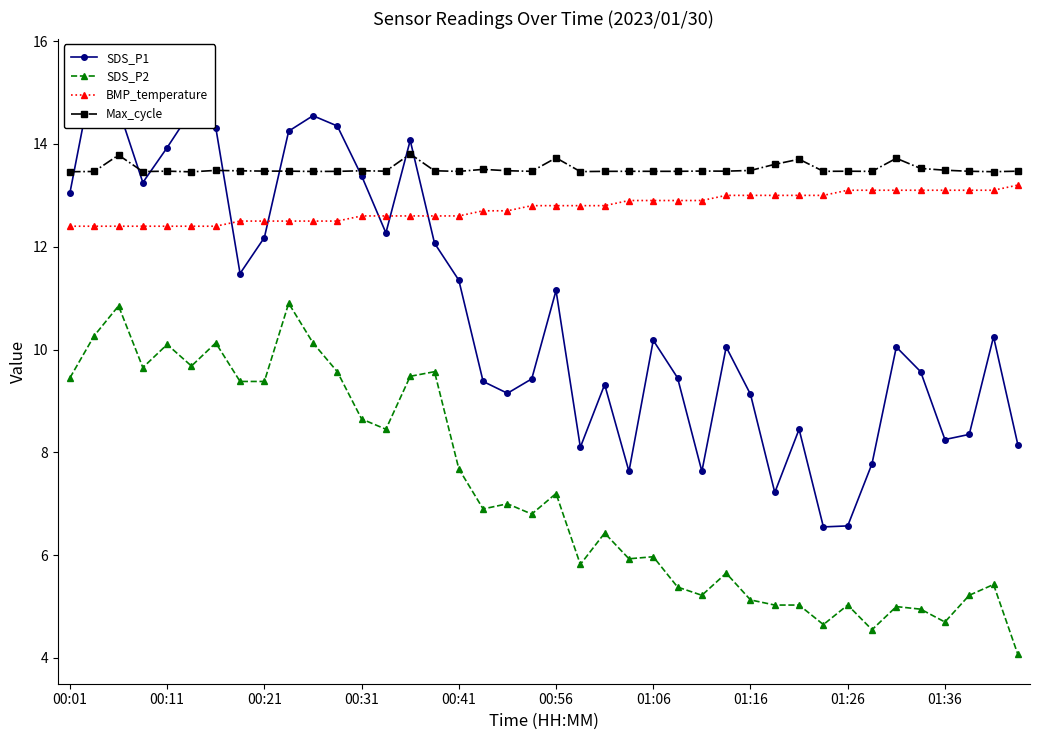

True or false: Max_cycle and SDS_P2 intersect in this chart.

False